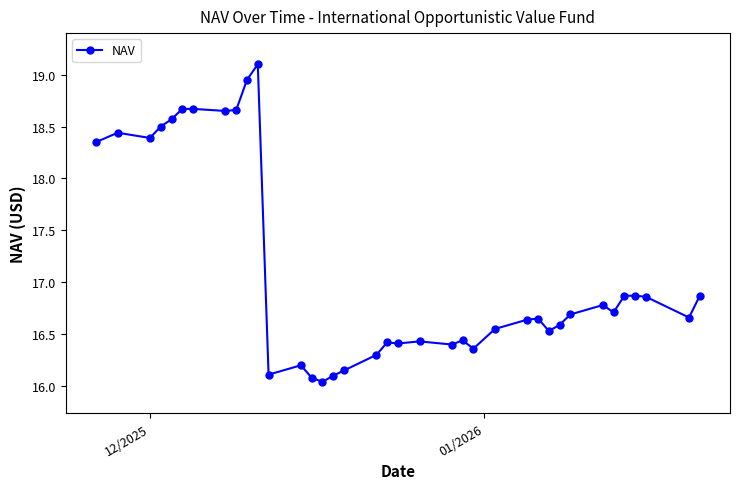

What is the sum of all values?

633.7